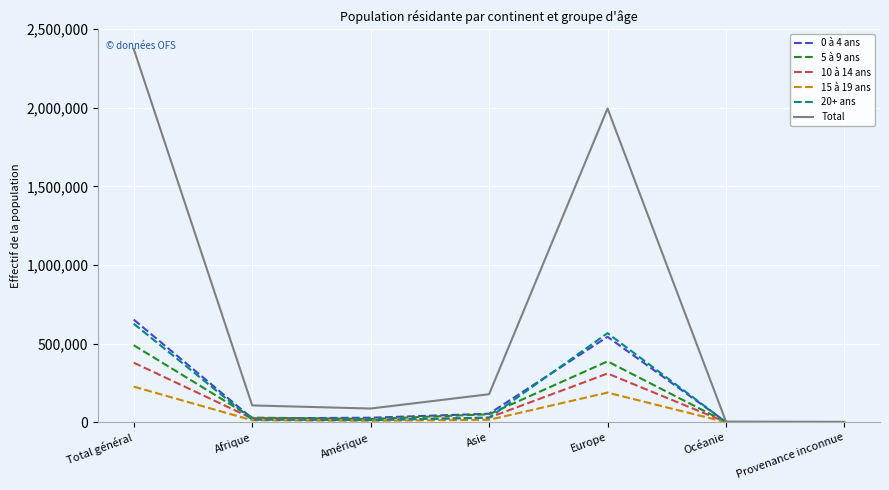

The 0 à 4 ans series shows 652911 at Total général. True or false?

True